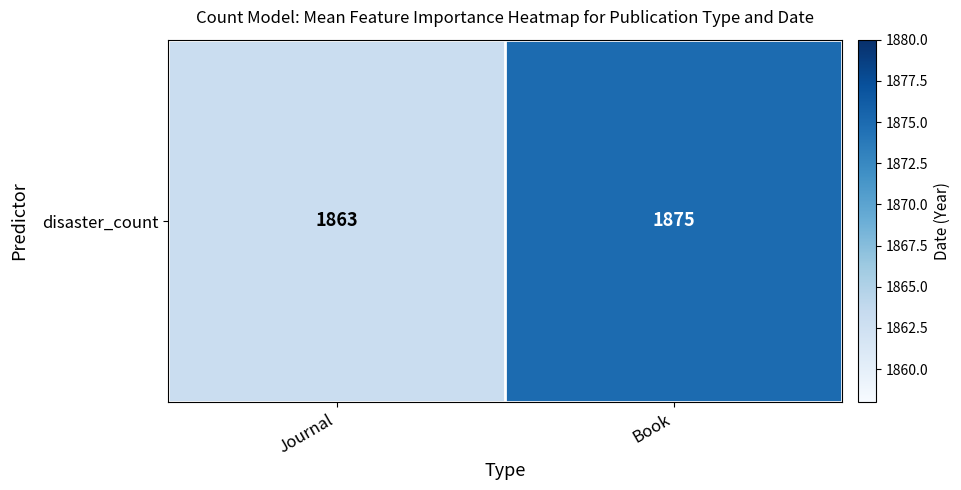

Approximately how many times larger is the value at Book compared to Journal?

1.0